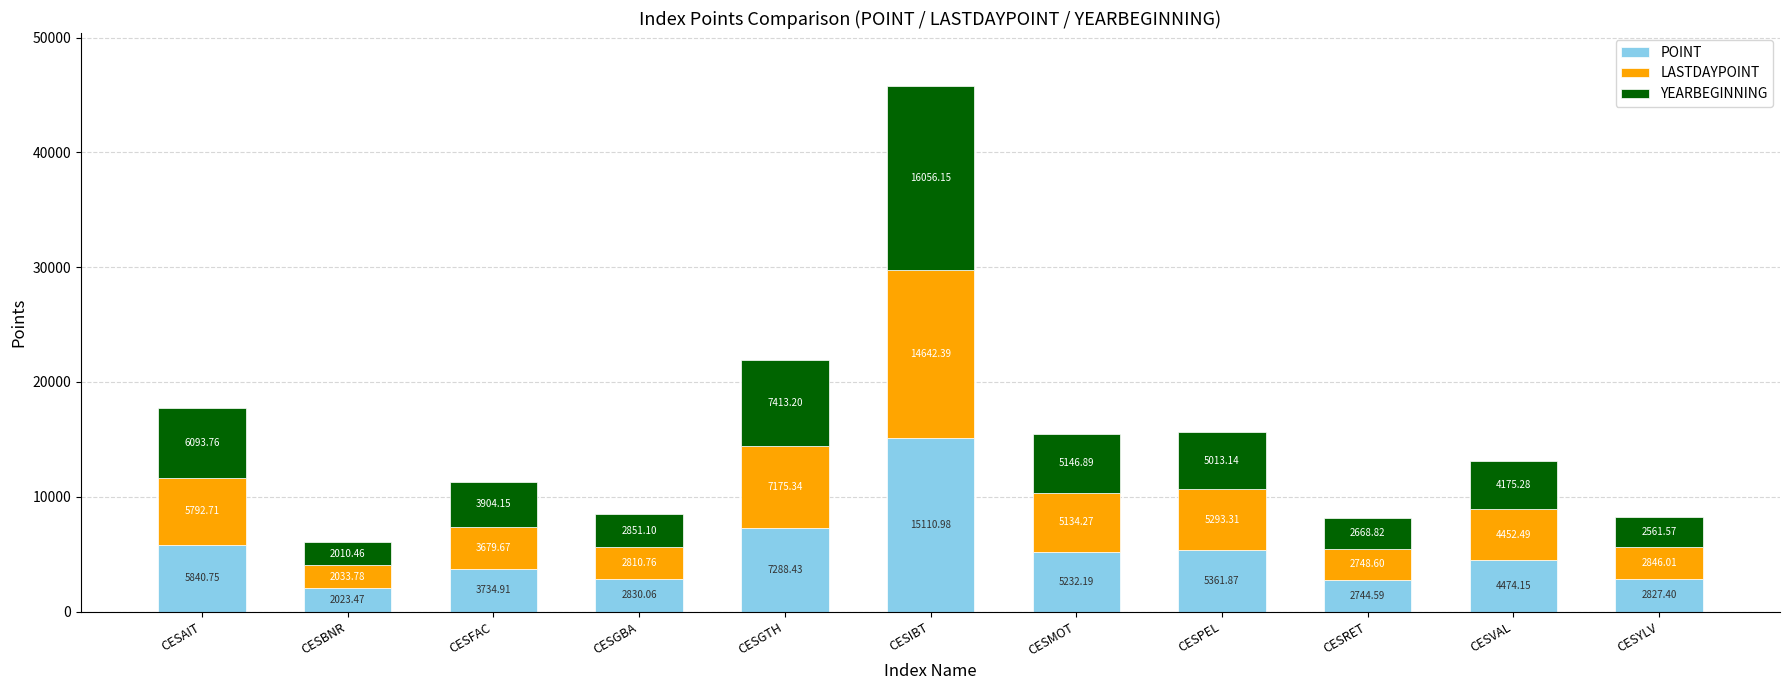

At which category is the sum across all series the highest?

CESIBT